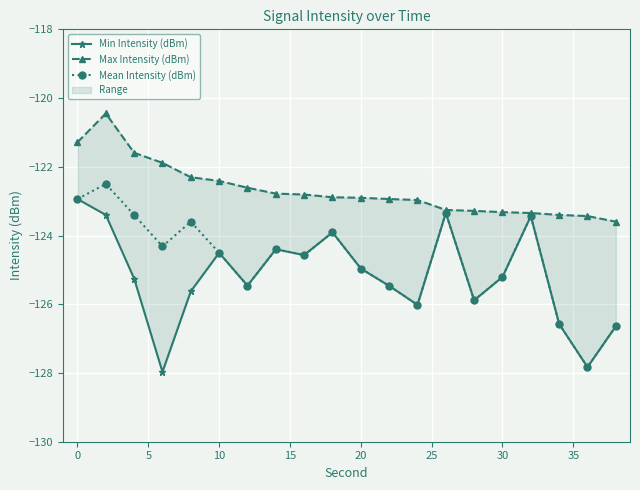

What is the value of the Max Intensity (dBm) point at the 2nd from the left?

-120.4